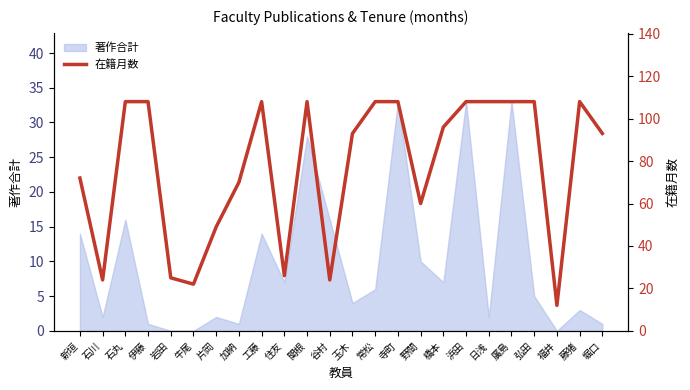

What is the label of the 3rd point from the right?

福井